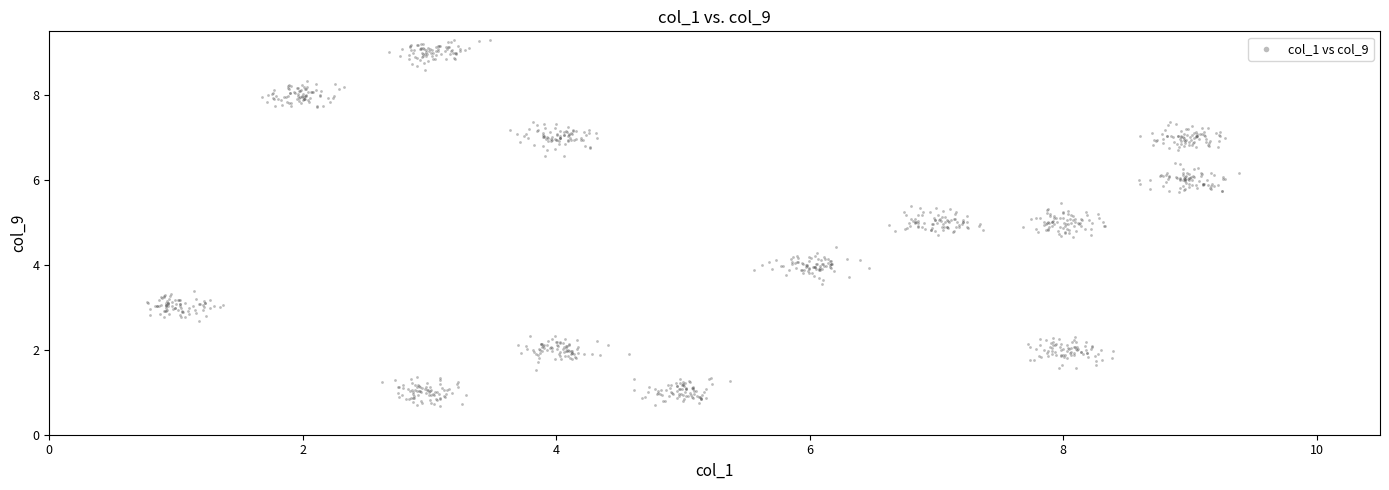

What is the range of Y values (max minus min)?

8.6